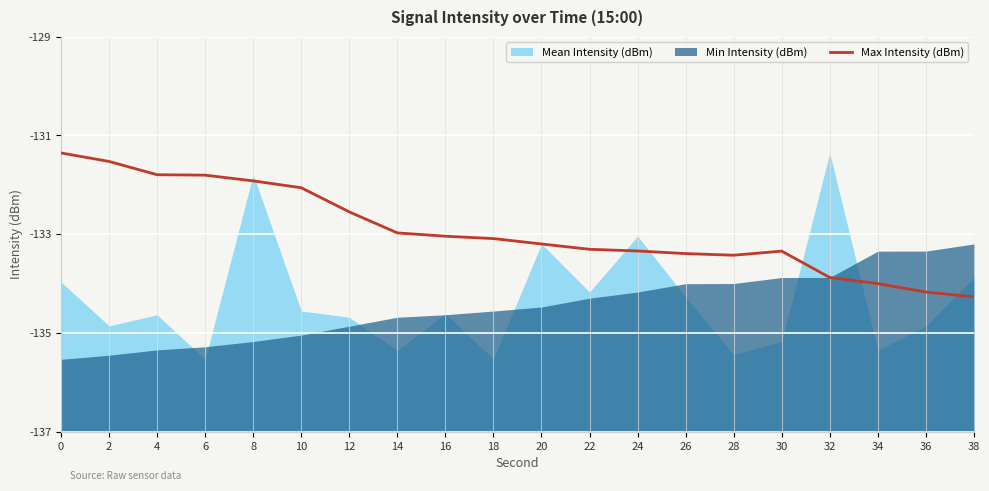

Is it true that the value at 24 is -133.3?

True